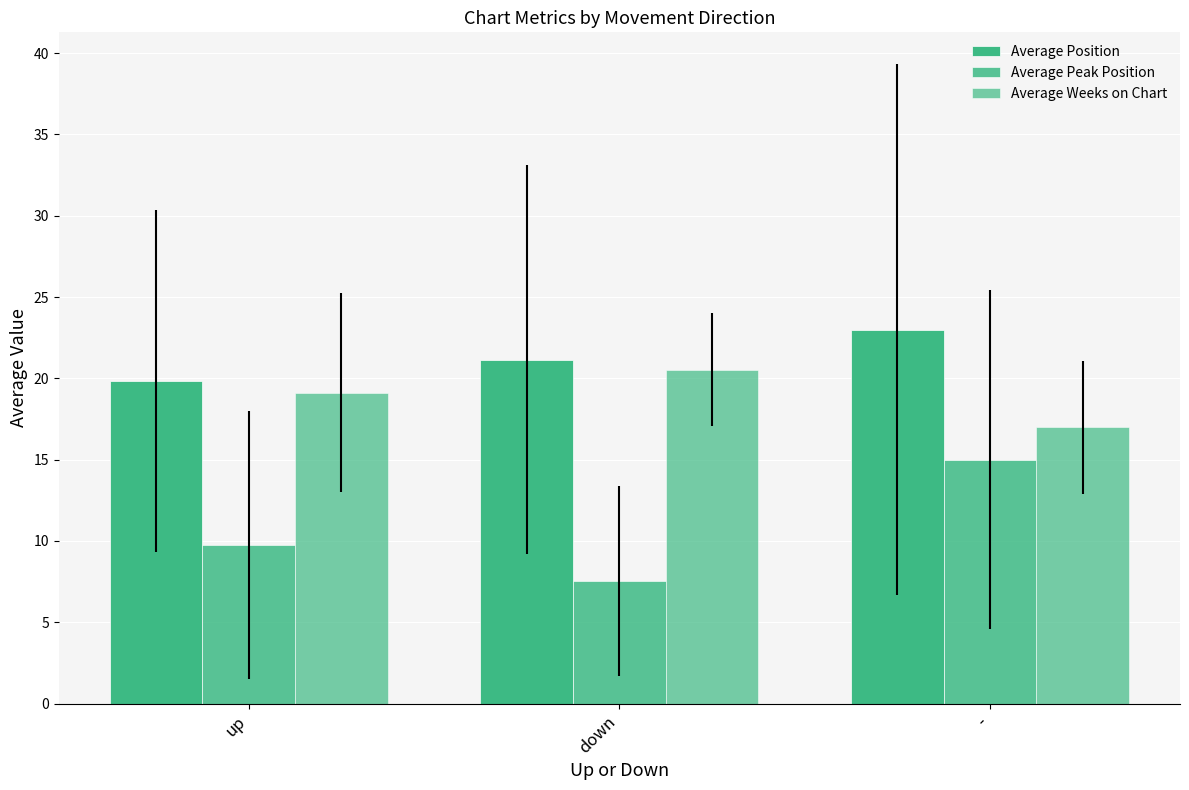

What is the label of the 1st bar from the left?

up